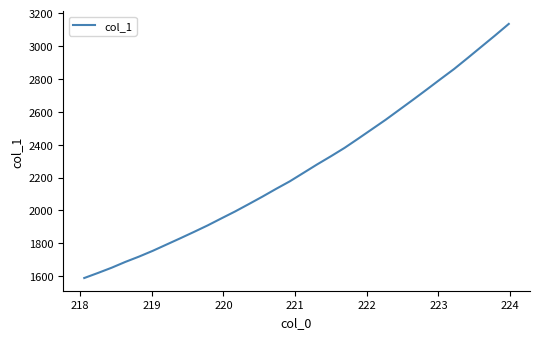

What is the smallest value displayed?

1588.8